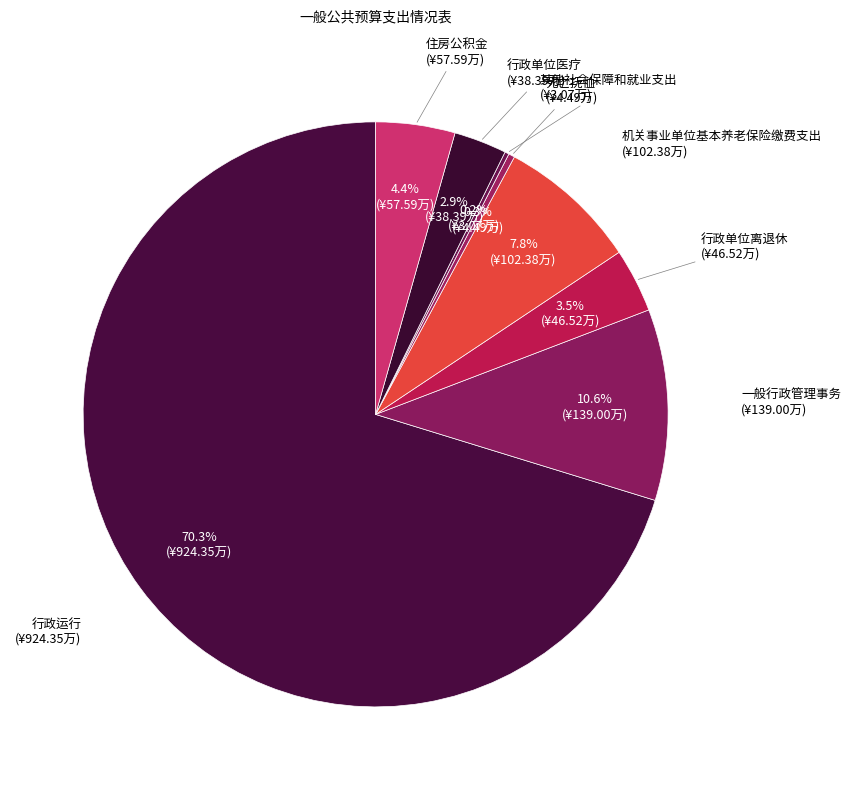

How many slices are in this pie chart?

8